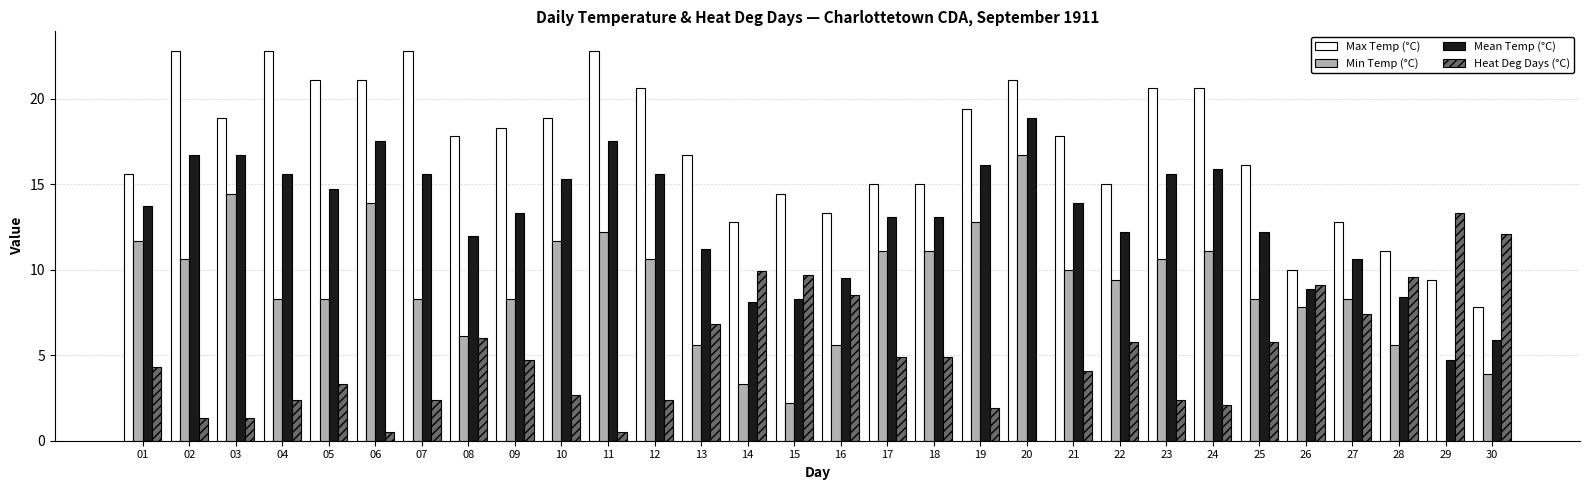

What are all the series names shown in the legend?

Max Temp (°C), Min Temp (°C), Mean Temp (°C), Heat Deg Days (°C)